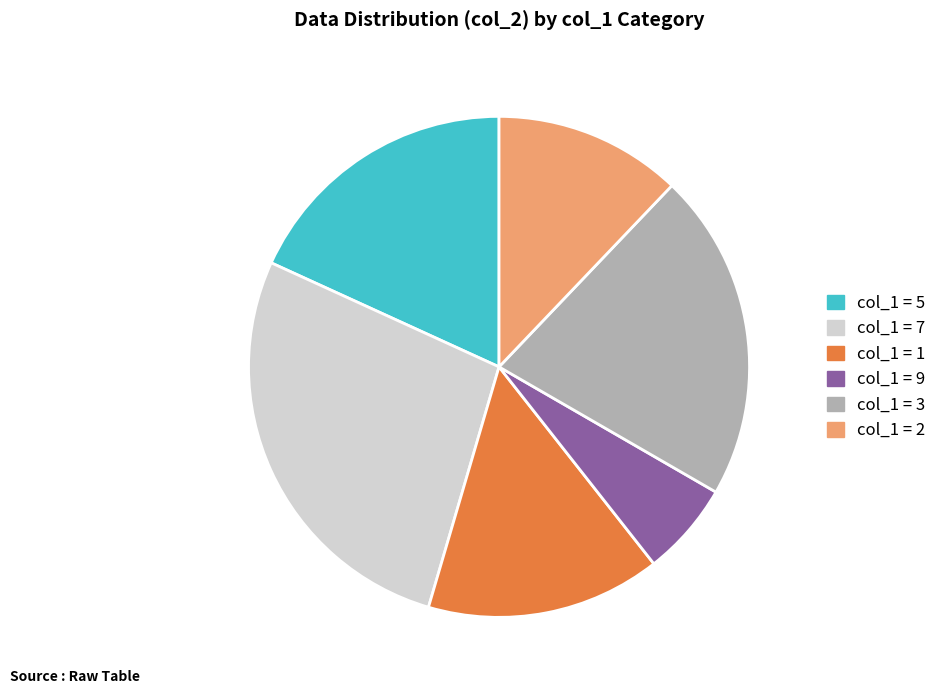

Count the number of slices in the pie.

6